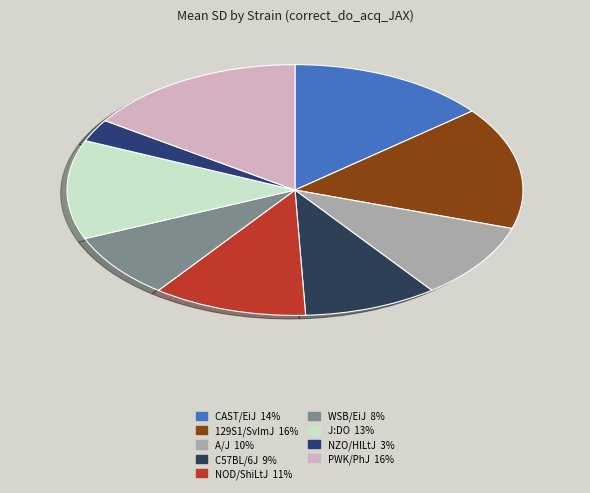

Combined, do NOD/ShiLtJ and C57BL/6J account for over 50%?

No